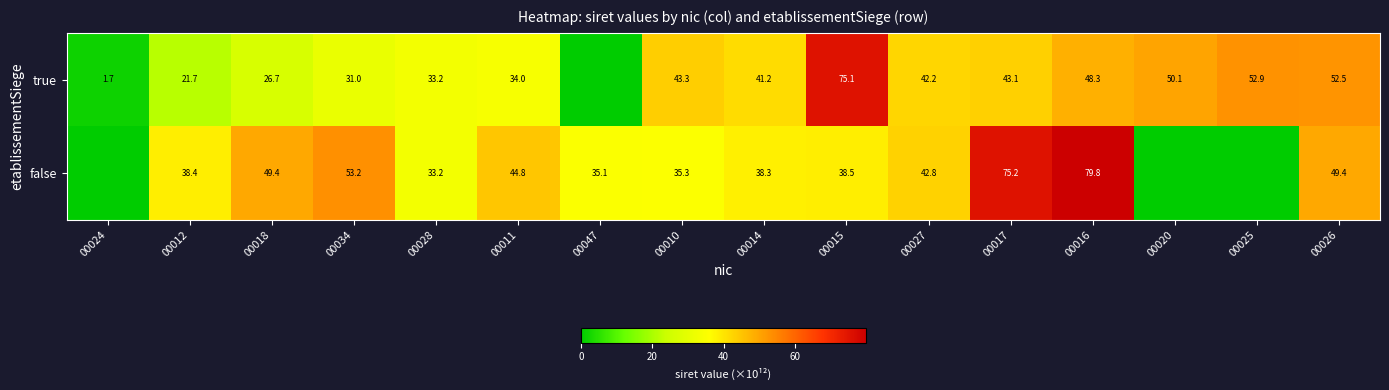

At which category is the sum across all series the highest?

00016